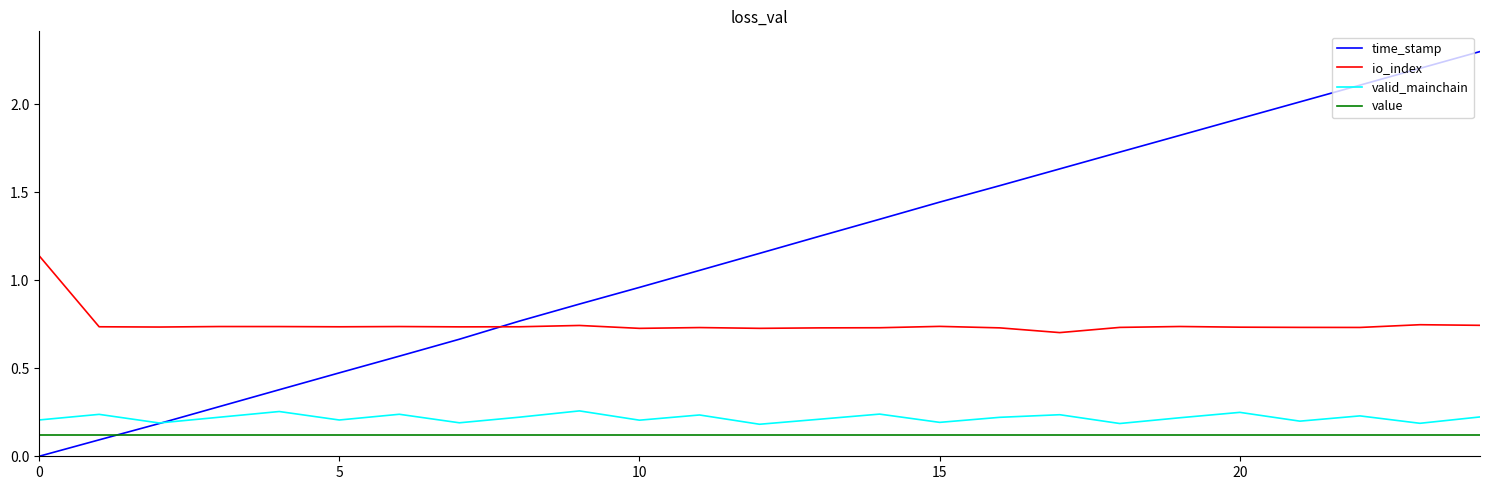

Which series has the widest spread of values?

time_stamp